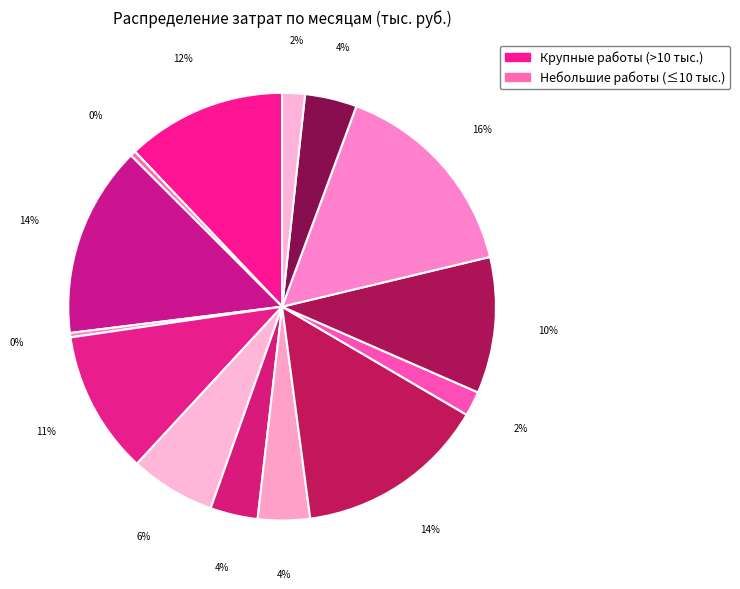

How many slices are in this pie chart?

14